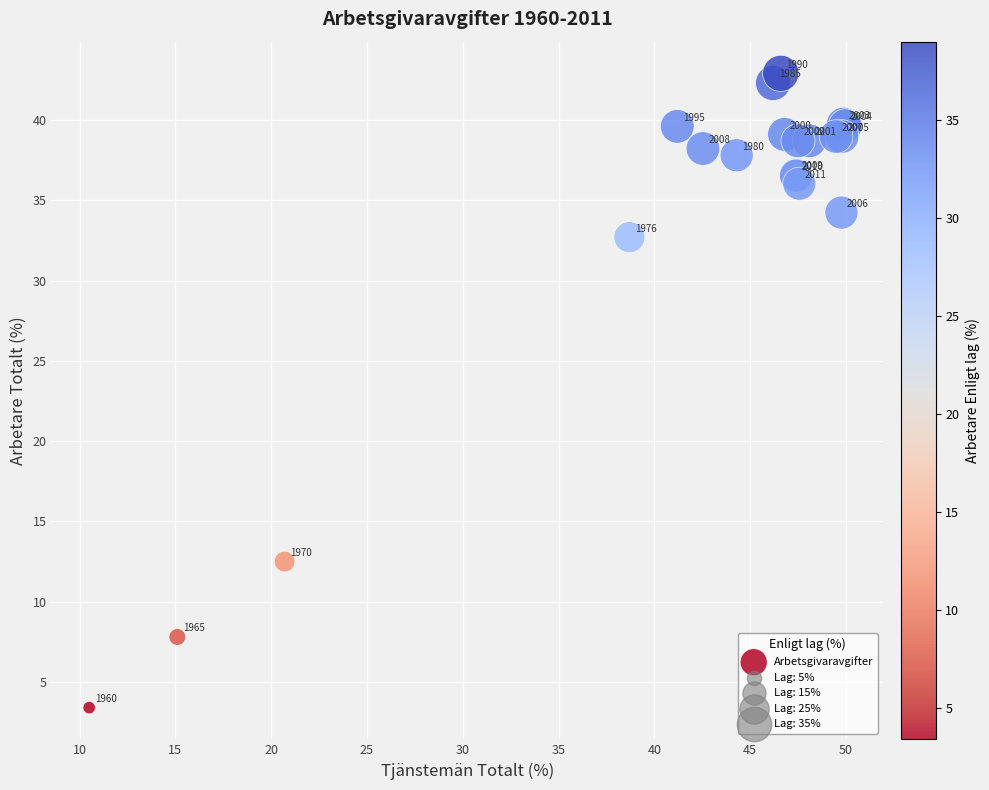

What Y value in the scatter plot is closest to 23?

32.7